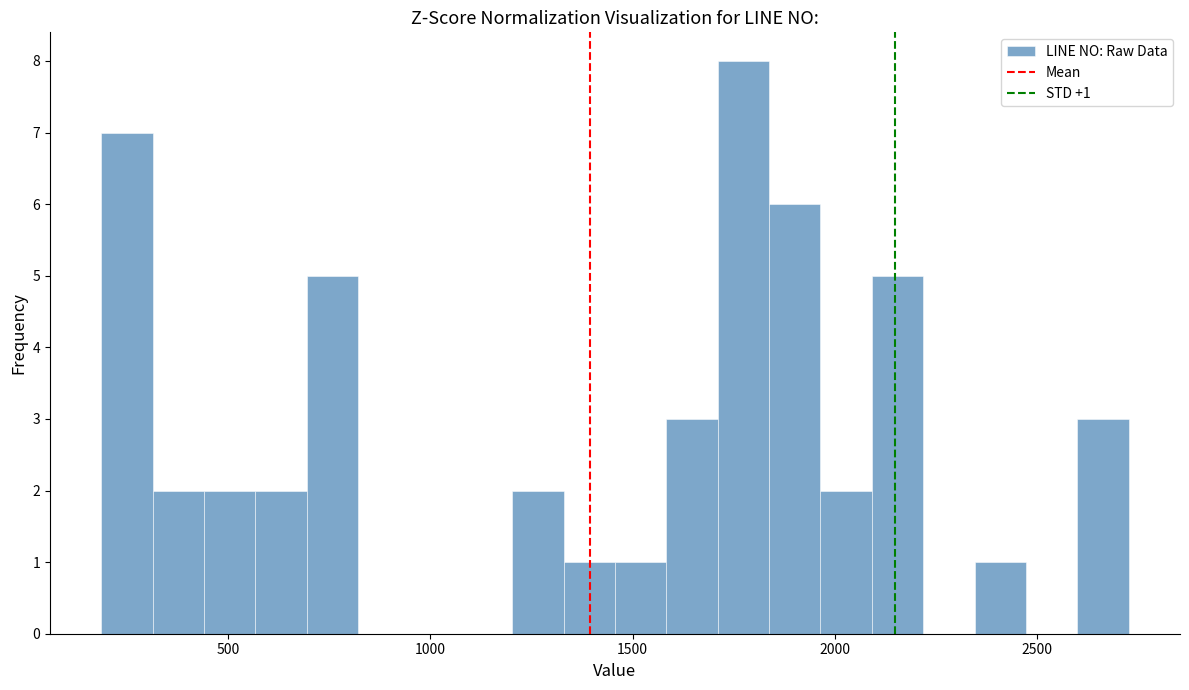

Around what value on the x-axis is the tallest bar? Give the approximate position of its centre, as read against the axis.

1750